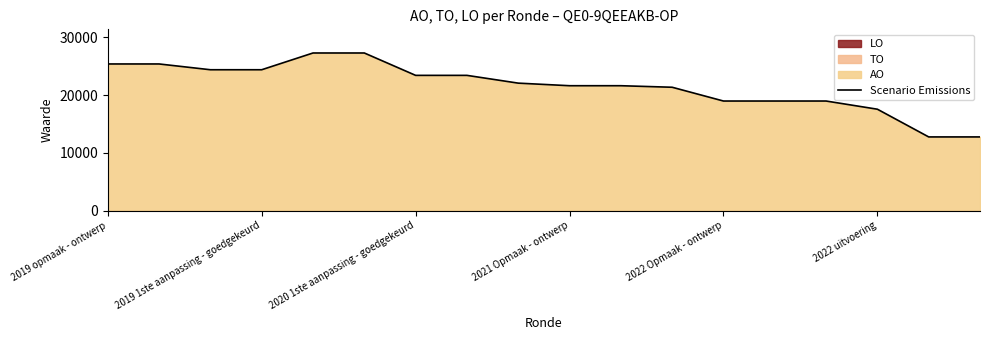

The Scenario Emissions series shows 18984 at 2022 Opmaak - ontwerp. True or false?

True